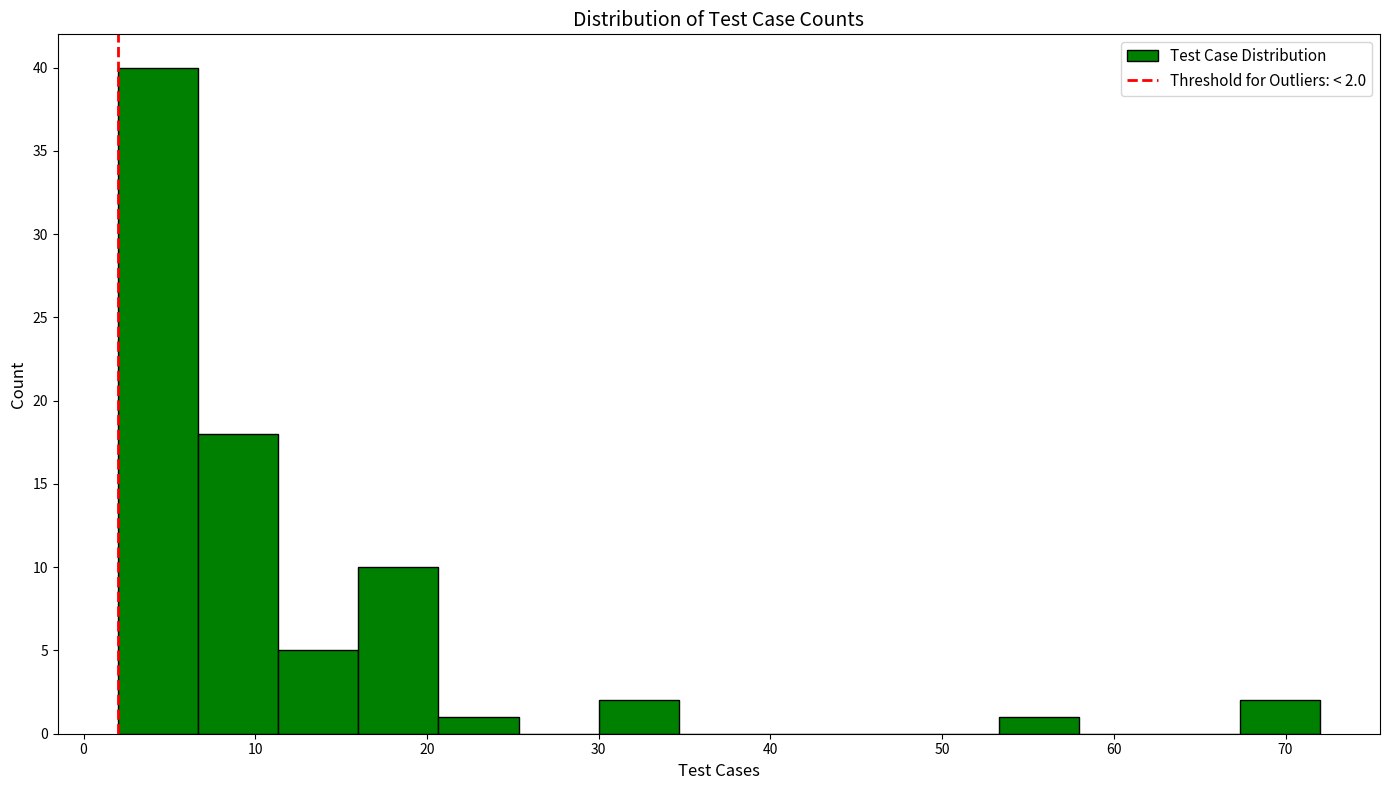

Which range on the x-axis has the tallest bar?

2 to 7